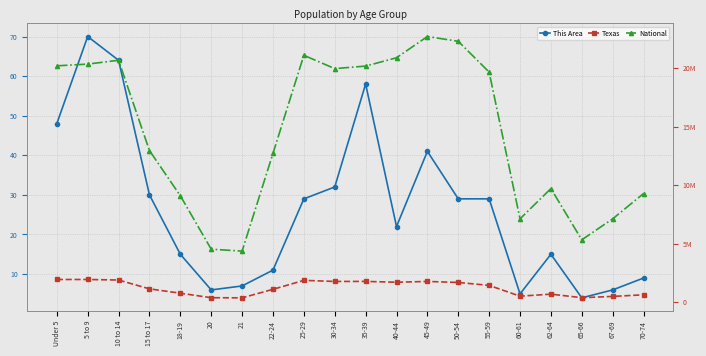

Where is the first local minimum for National?

21